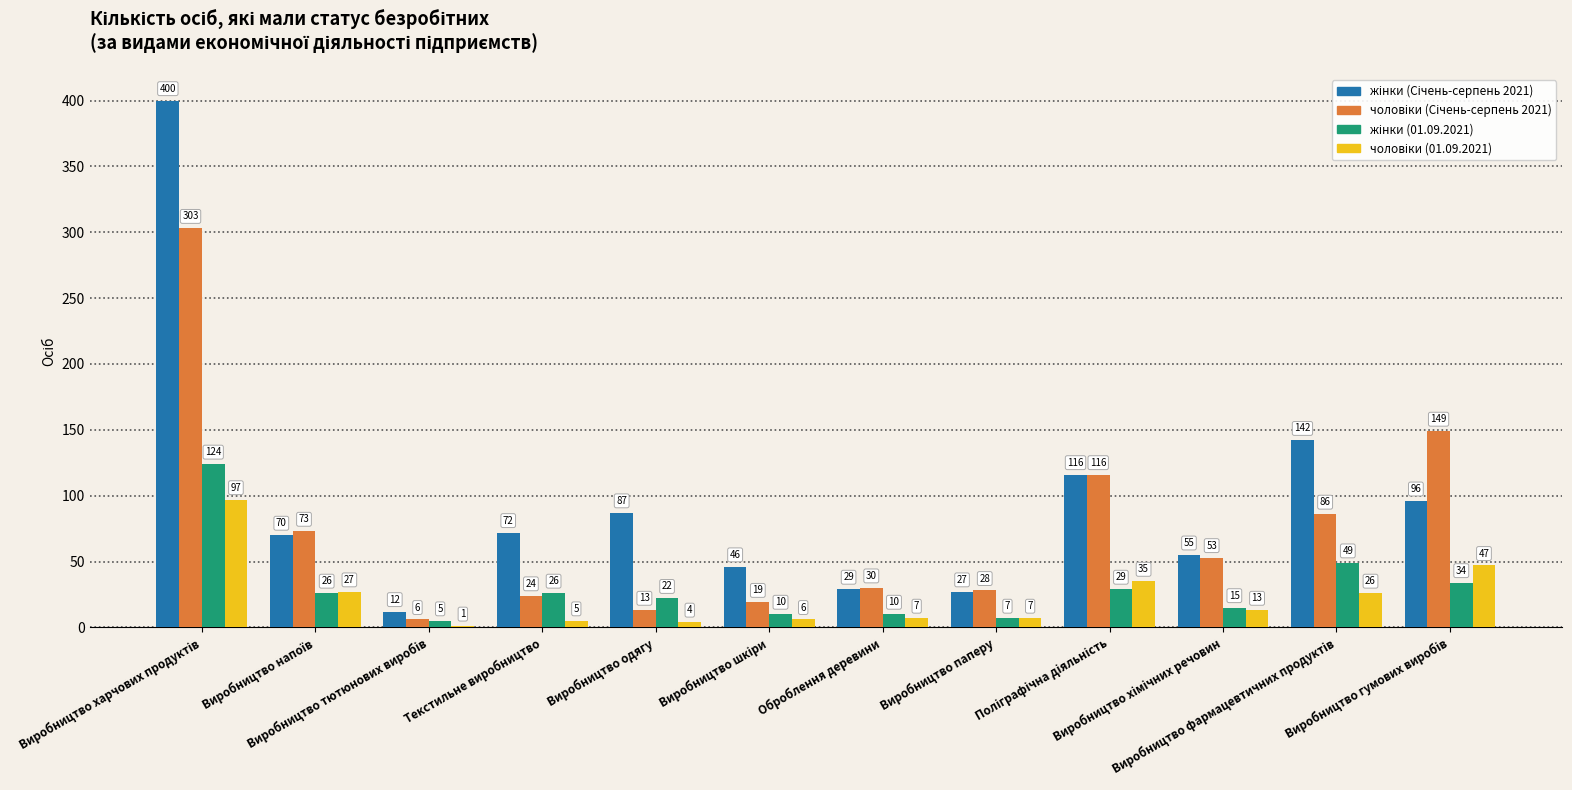

What is the greatest value displayed?

400